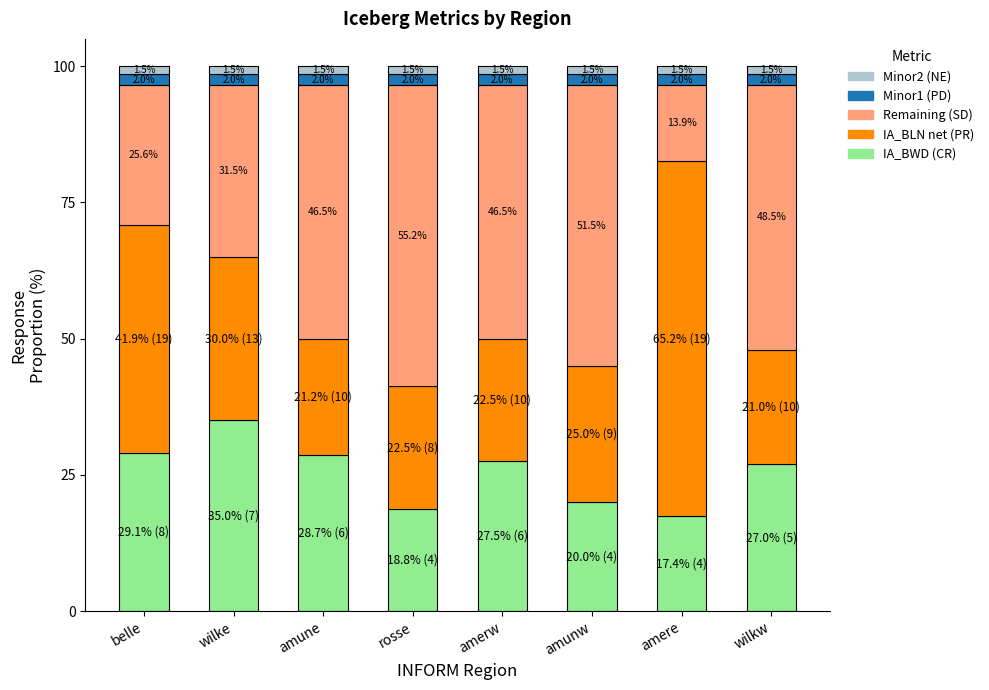

How many categories are shown in the chart?

8